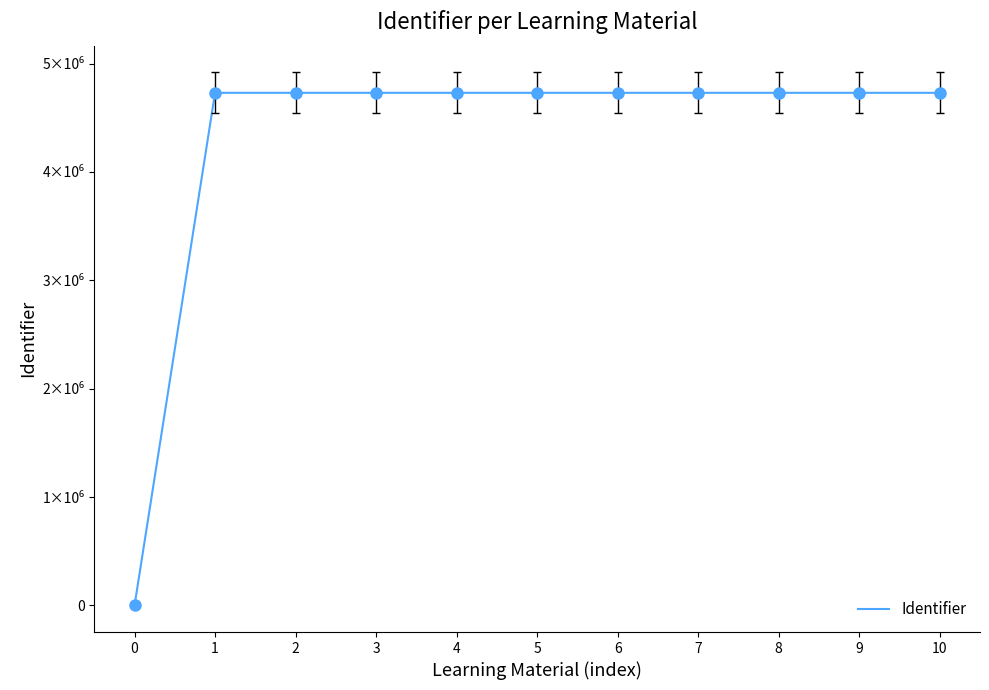

Reading left to right, transcribe all the data shown in this chart.

0	4730745	4730749	4730750	4730752	4730755	4730759	4730762	4730765	4730768	4730771